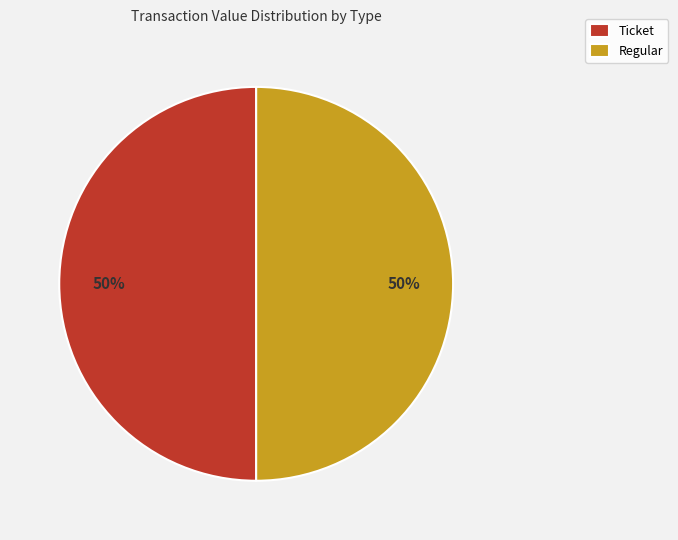

What is the ratio of the value at Regular to the value at Ticket?

1.0